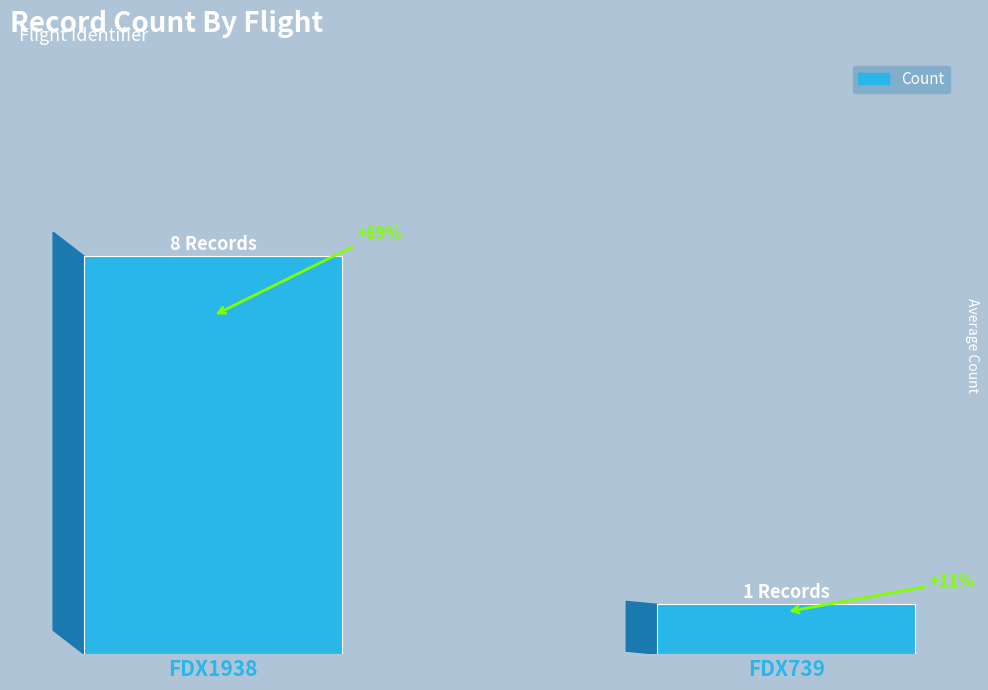

Reading left to right, what are all the values shown in this chart?

8	1